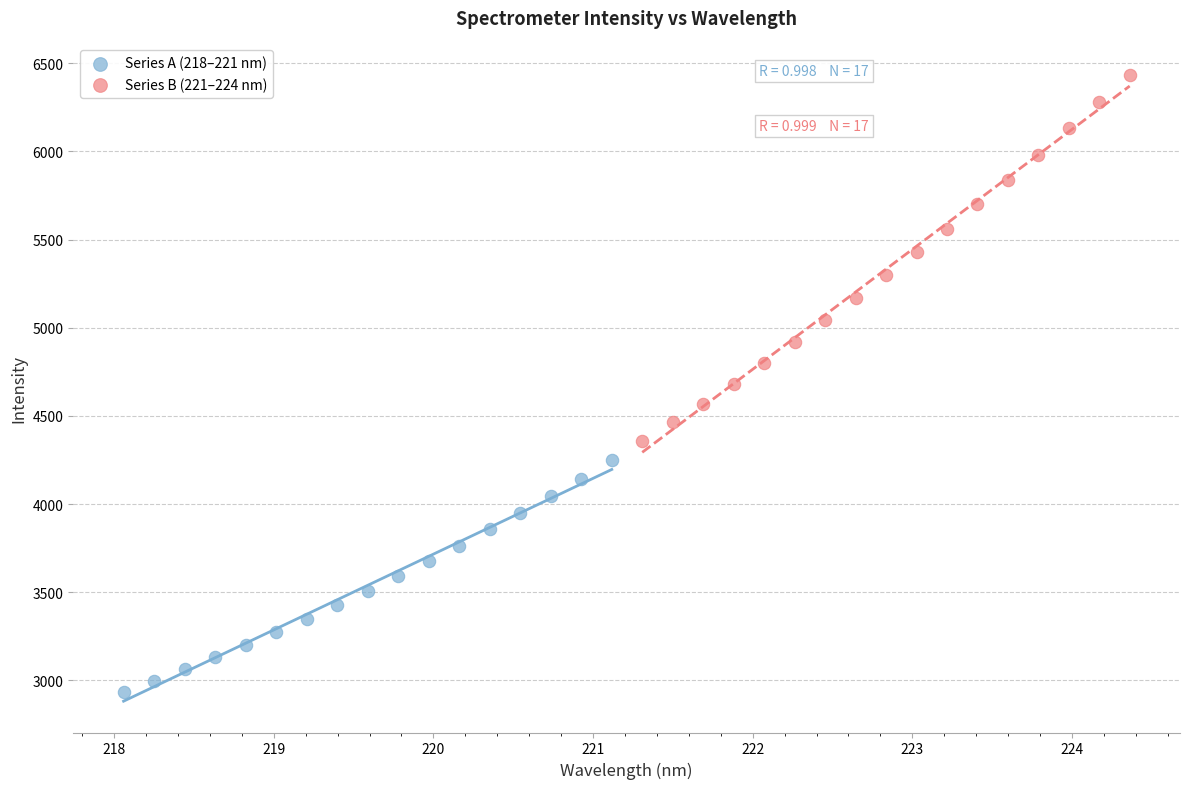

Which series reaches the minimum Y coordinate?

Series A (218–221 nm)